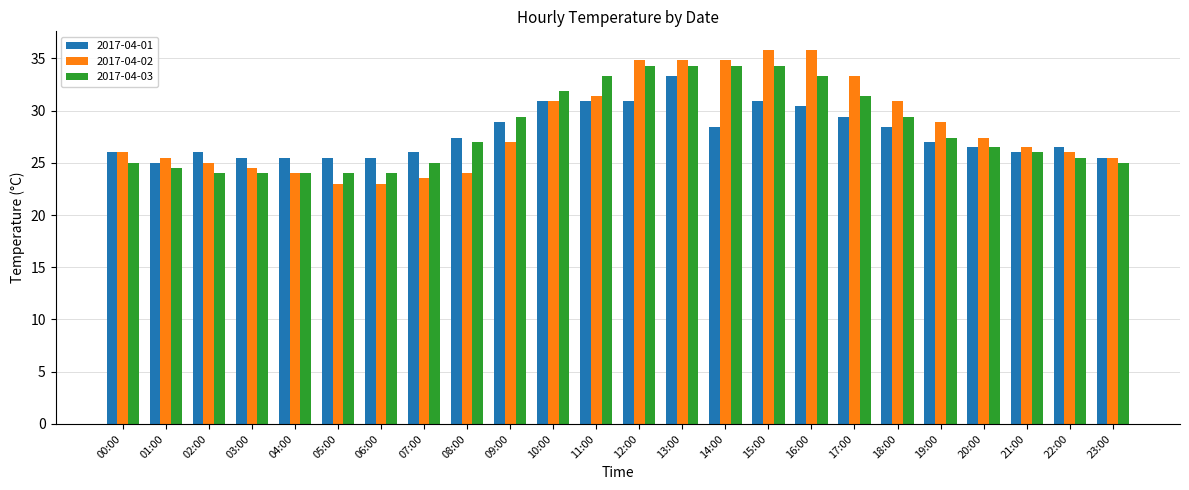

Does the chart contain any negative values?

No